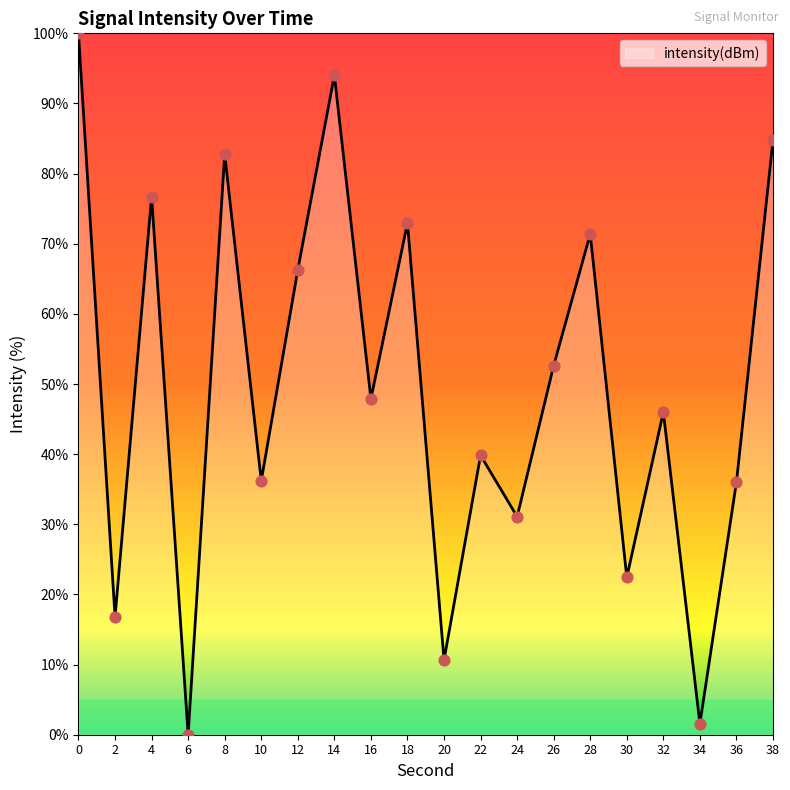

What is the ratio of the value at 4 to the value at 2?

4.6